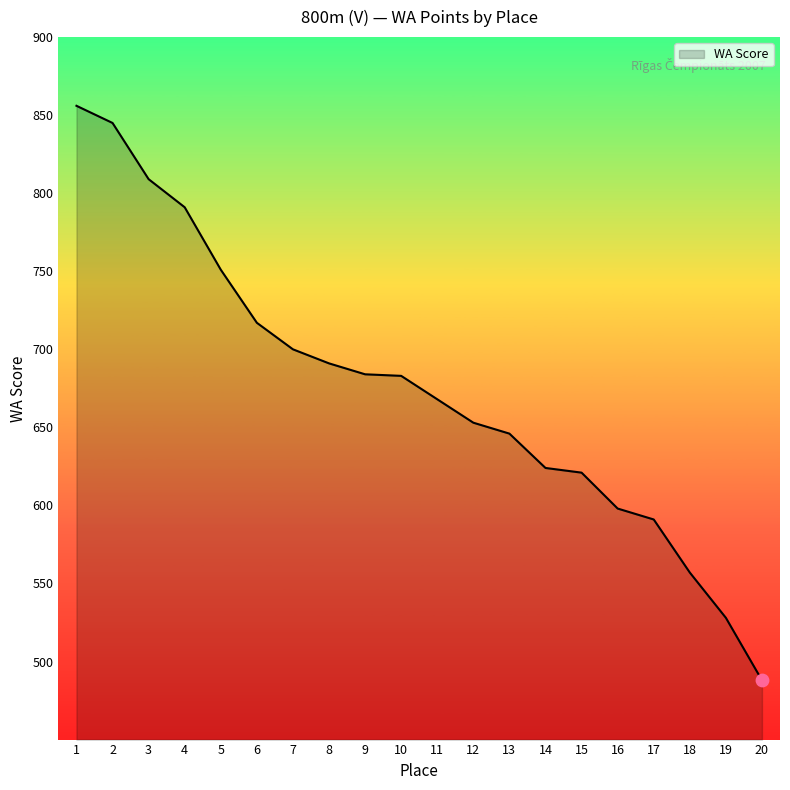

Approximately how many times larger is the value at 7 compared to 1?

0.8